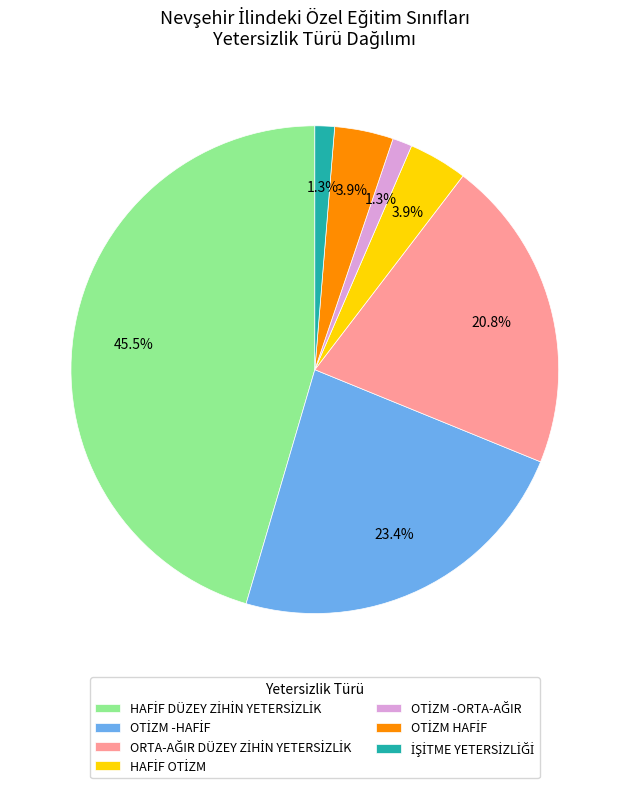

Is there any slice that represents more than half of the pie?

No